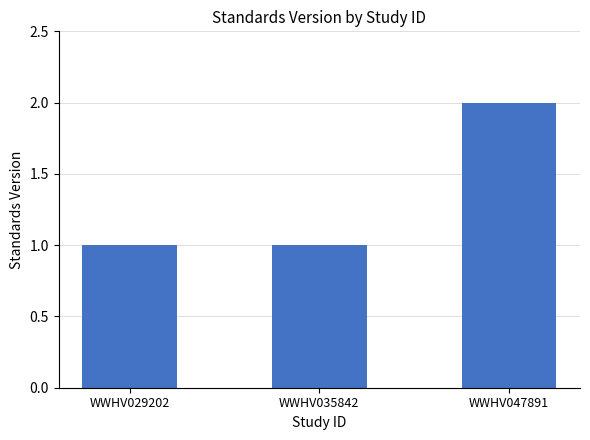

Count the number of categories in the chart.

3